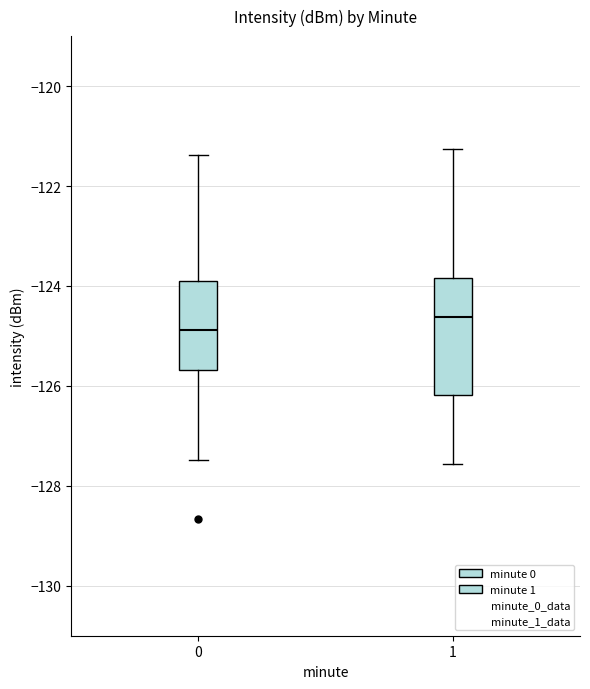

Which box is the tallest, from its lower edge to its upper edge?

1